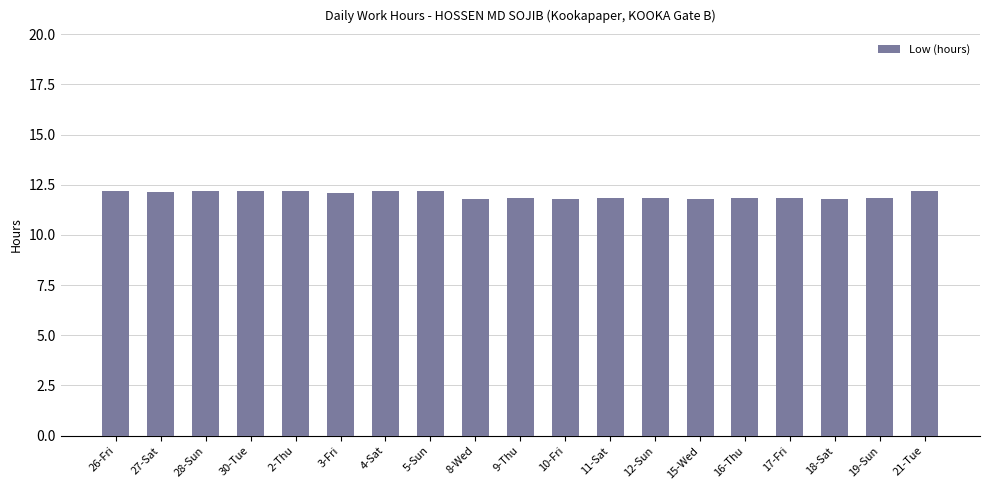

How many data points does each series have?

19